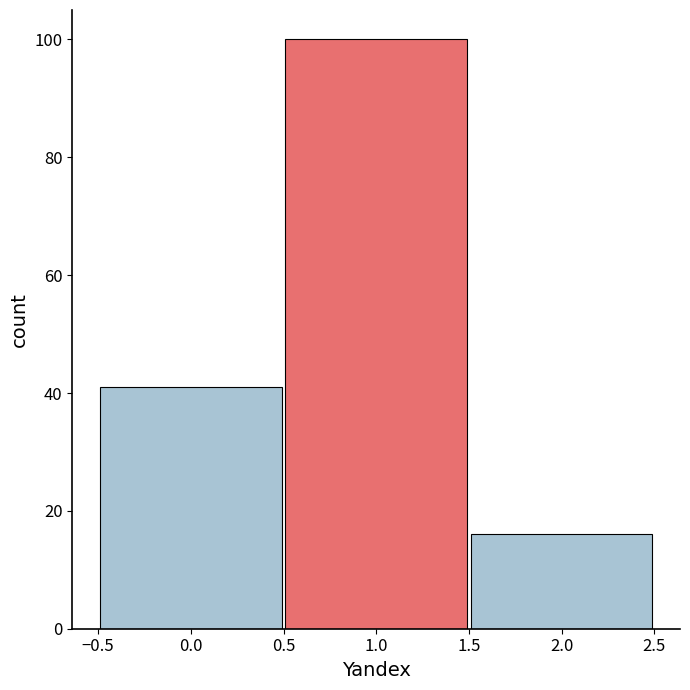

Reading left to right, list every bar in this chart as the range it spans on the x-axis followed by its height. The values are not printed on the chart, so give them approximately, as read against the axis.

-0.5 to 0.5: 42
0.5 to 1.5: 100
1.5 to 2.5: 16